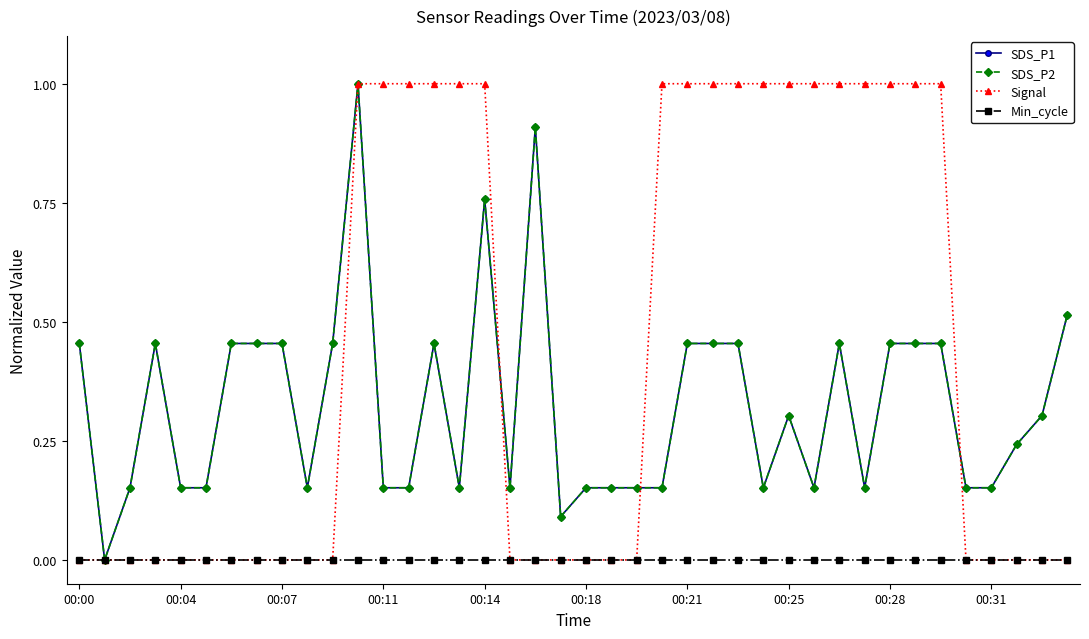

What is the maximum value shown in the chart?

1.0